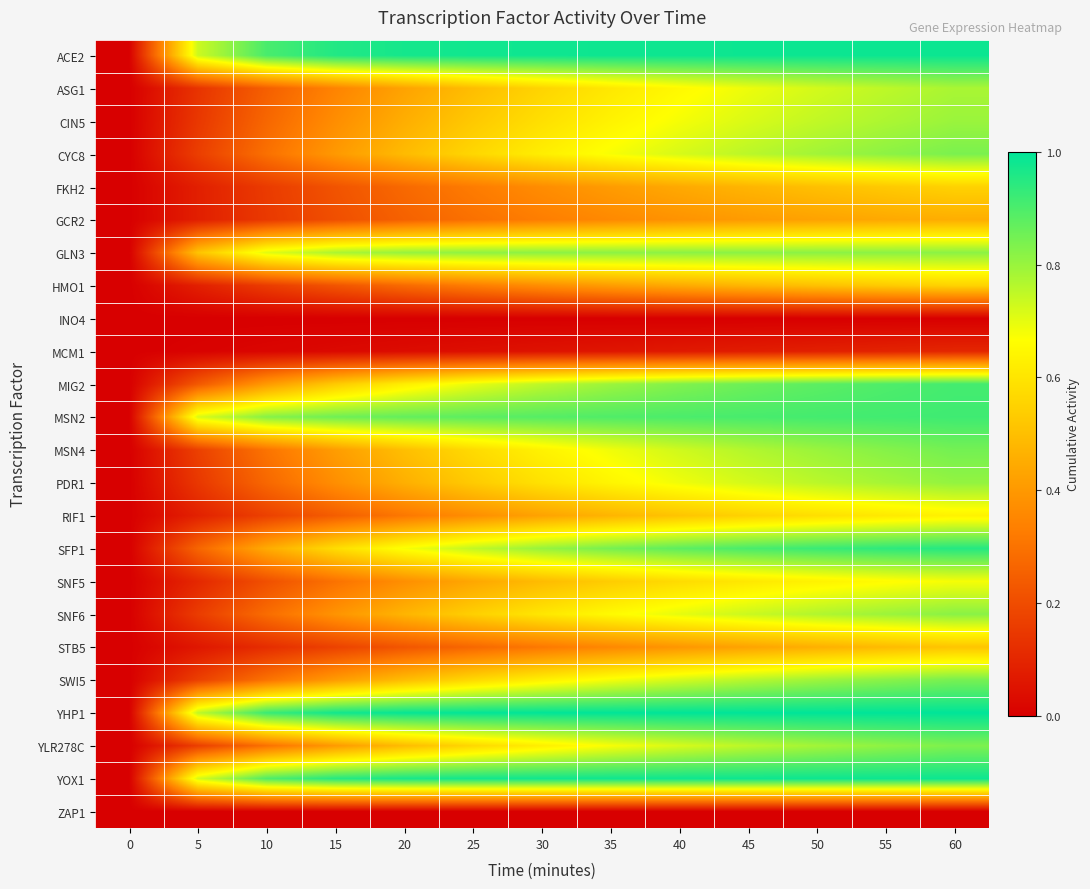

Which series has the widest spread of values?

YHP1